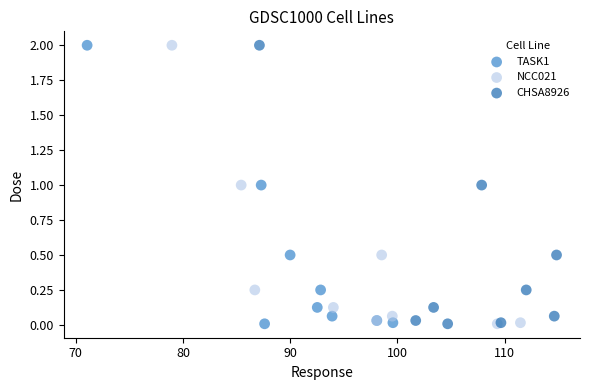

What are all the series names shown in the legend?

TASK1, NCC021, CHSA8926